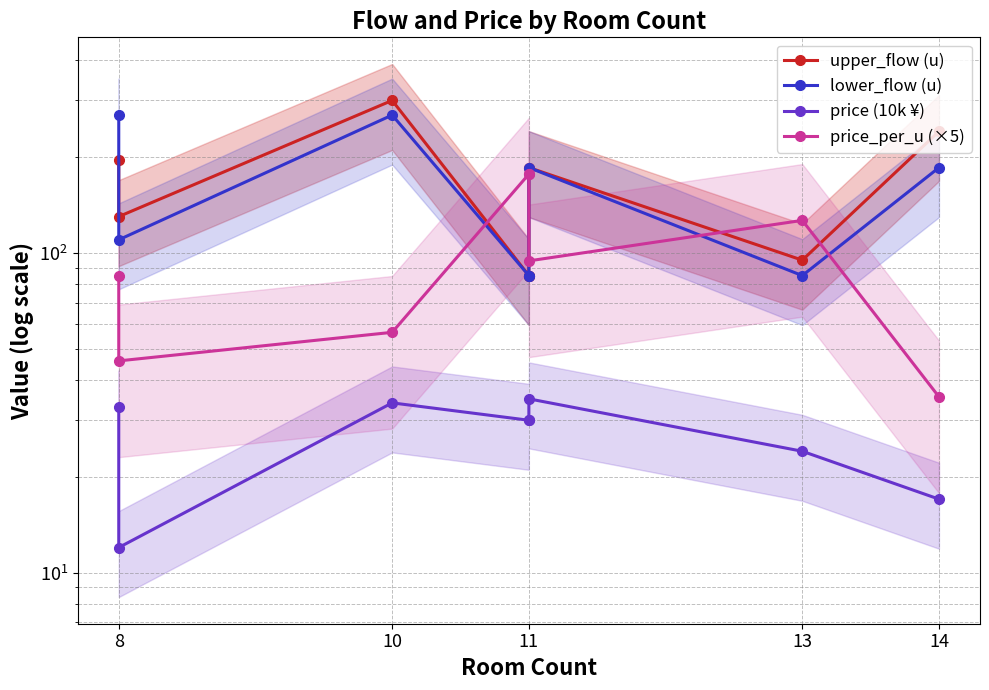

At which category is the sum across all series the highest?

10